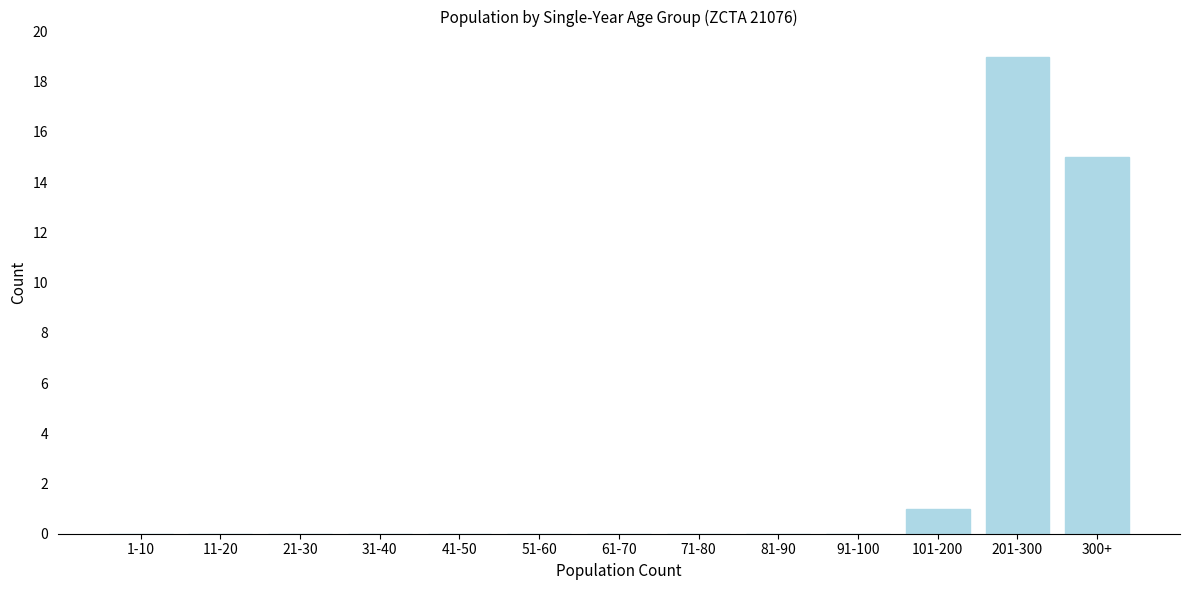

Reading left to right, extract all data points from this chart.

1-10=0	11-20=0	21-30=0	31-40=0	41-50=0	51-60=0	61-70=0	71-80=0	81-90=0	91-100=0	101-200=1	201-300=19	300+=15